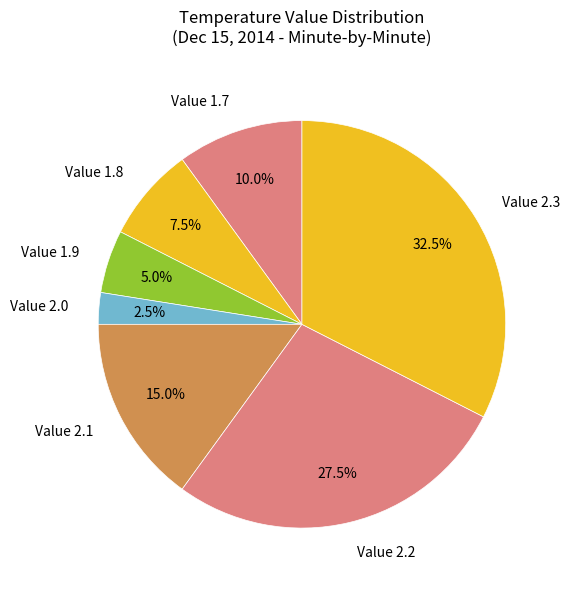

Which category has the biggest portion of the pie?

Value 2.3